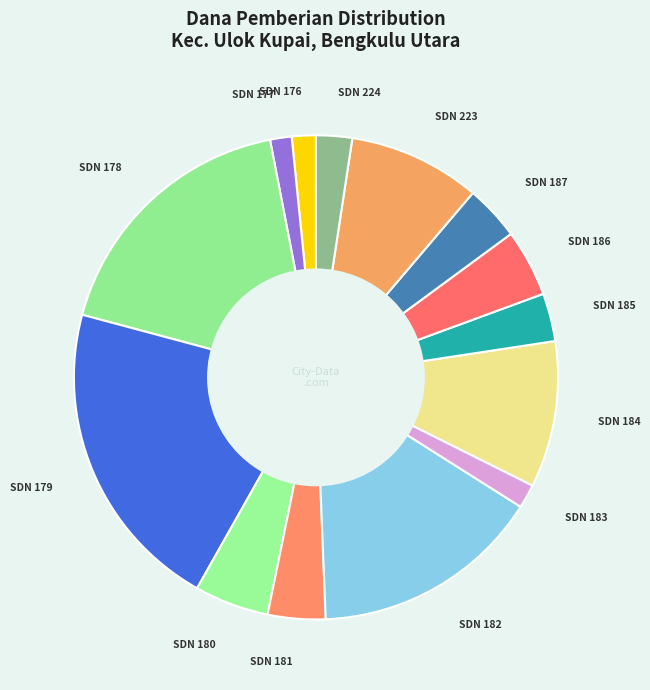

What is the ratio of the value at SDN 182 to the value at SDN 178?

0.9